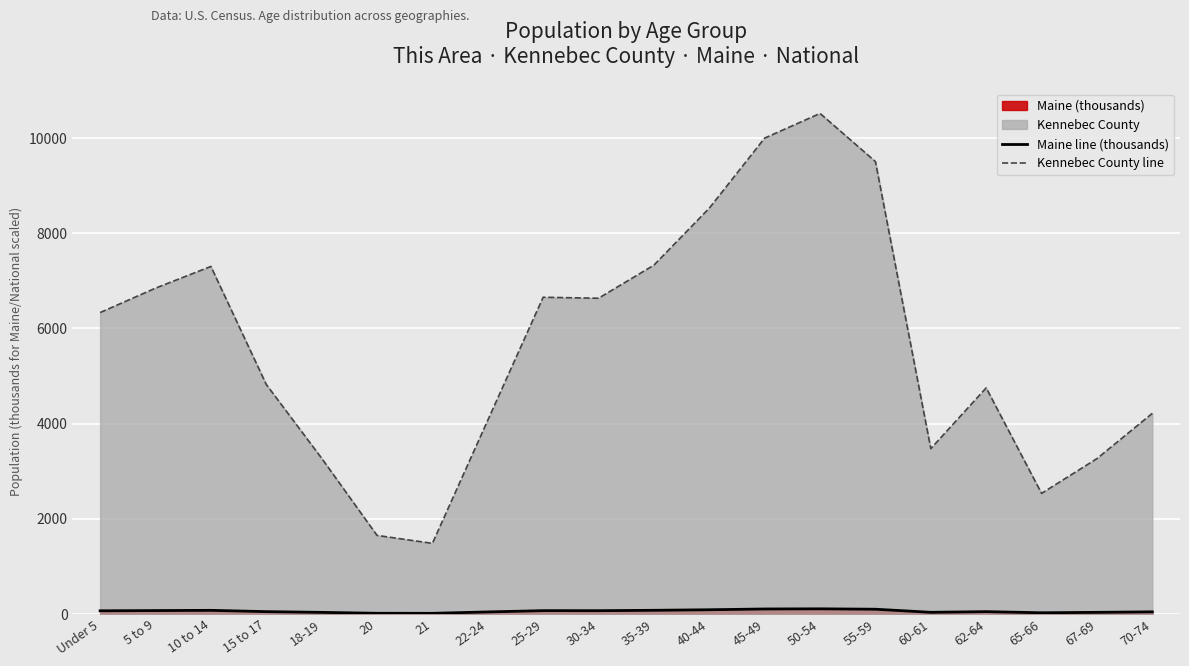

True or false: Kennebec County line and Maine line (thousands) intersect in this chart.

False